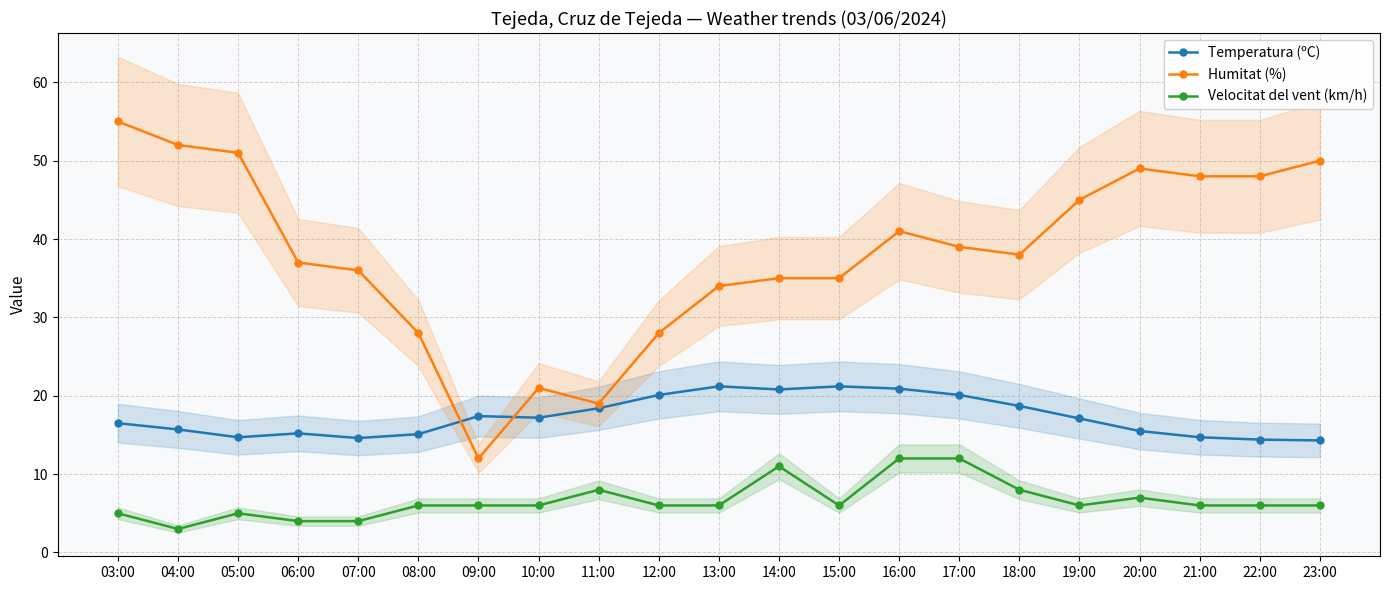

At which category does the chart reach its minimum across all series?

04:00